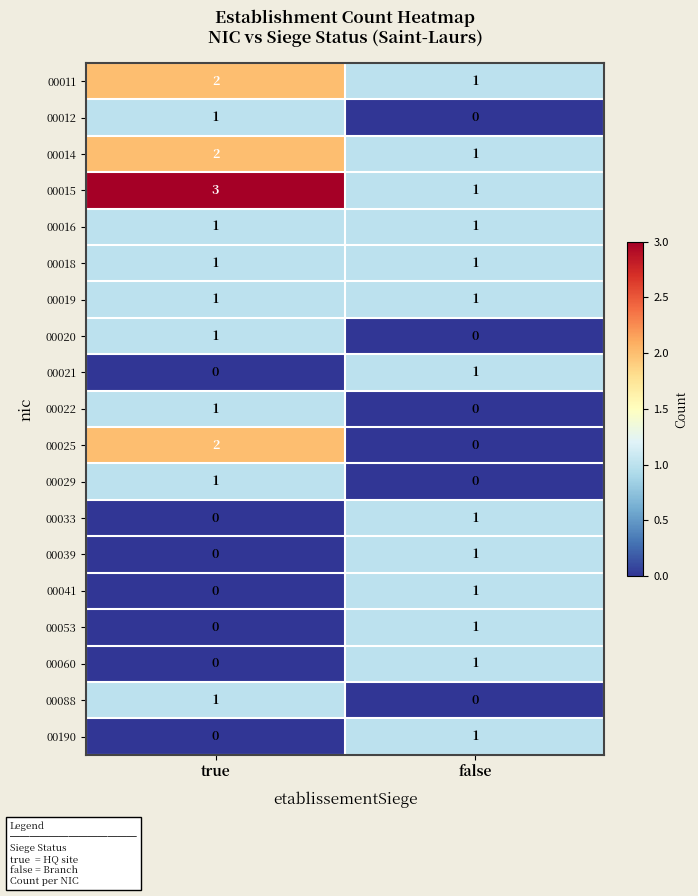

At which category is the sum across all series the highest?

true